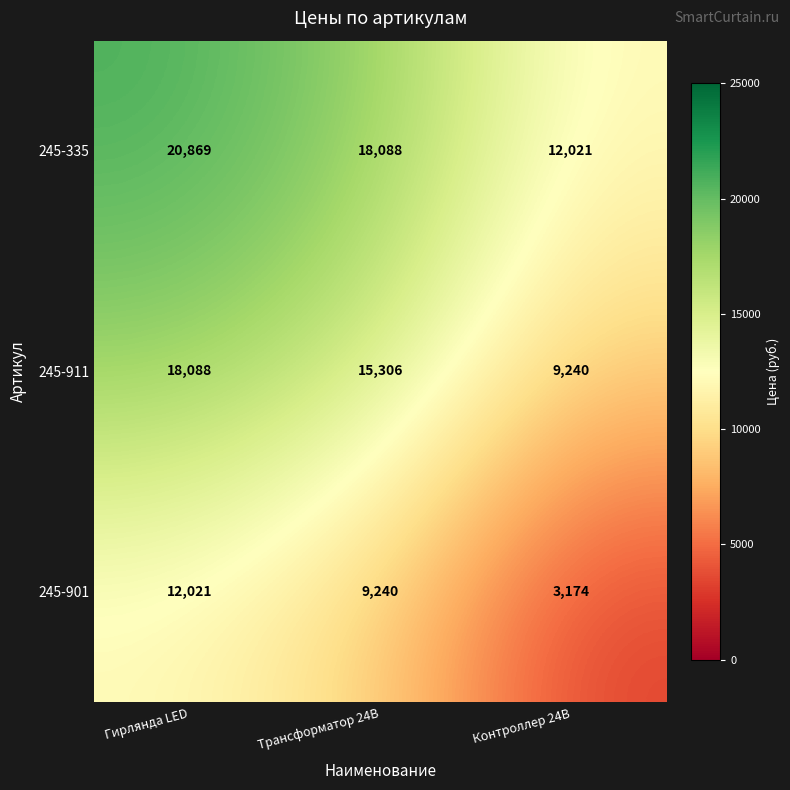

What is the sum of the 245-901 values at Контроллер 24В and Гирлянда LED?

15195